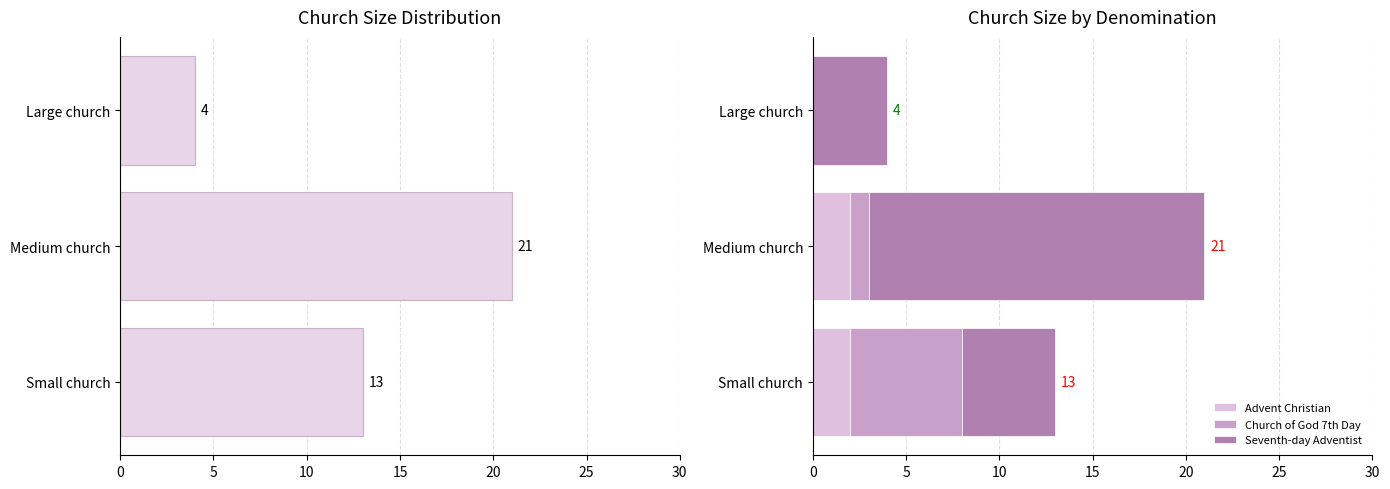

What is the sum of all Advent Christian values?

4